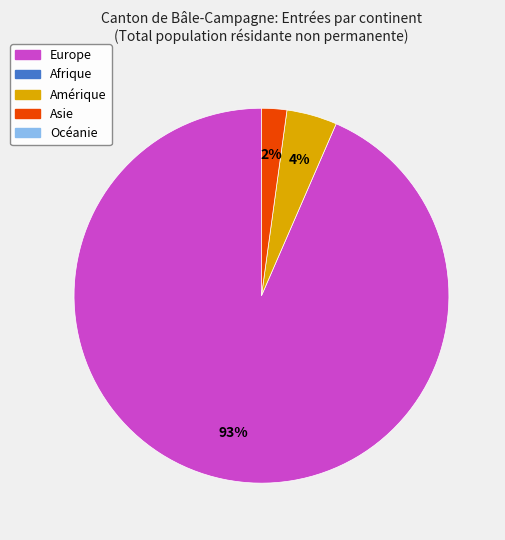

Is there any slice that represents more than half of the pie?

Yes